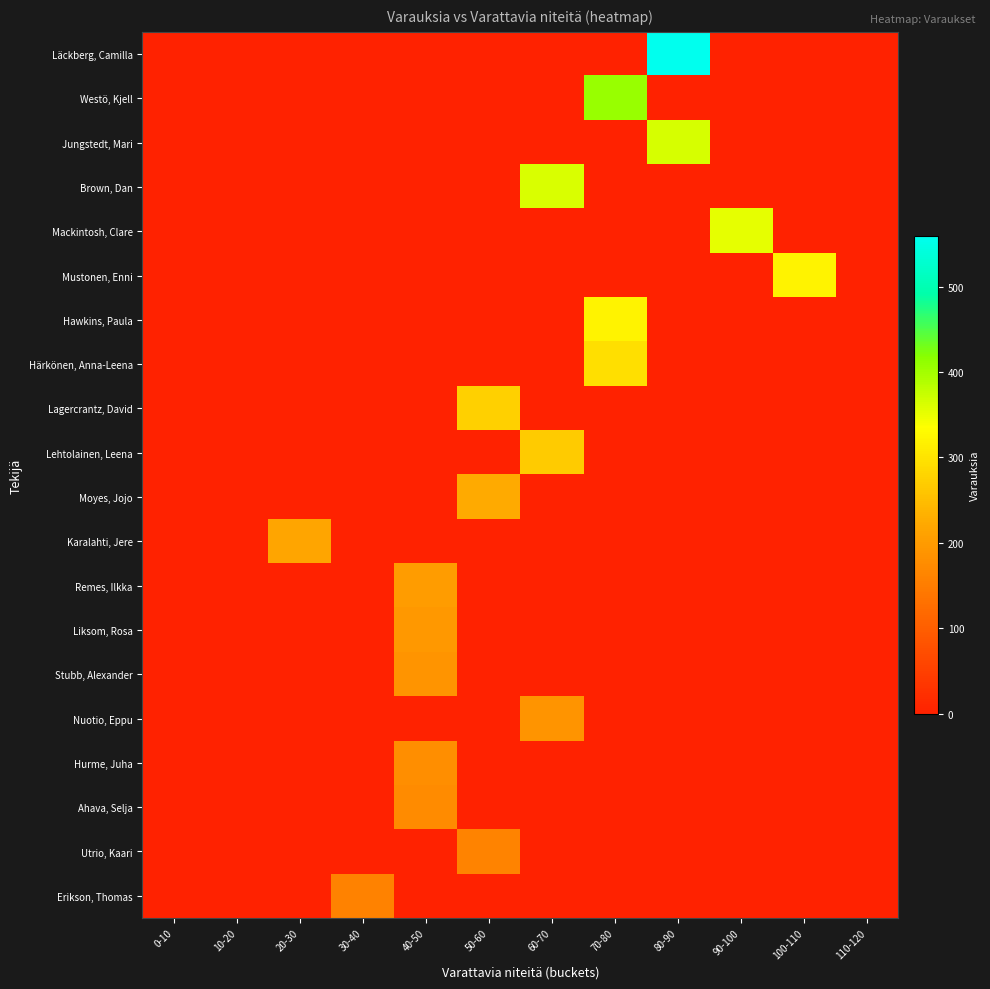

Reading left to right, list all the values displayed in this chart.

Läckberg, Camilla: 0-10=0	10-20=0	20-30=0	30-40=0	40-50=0	50-60=0	60-70=0	70-80=0	80-90=559	90-100=0	100-110=0	110-120=0
Westö, Kjell: 0-10=0	10-20=0	20-30=0	30-40=0	40-50=0	50-60=0	60-70=0	70-80=408	80-90=0	90-100=0	100-110=0	110-120=0
Jungstedt, Mari: 0-10=0	10-20=0	20-30=0	30-40=0	40-50=0	50-60=0	60-70=0	70-80=0	80-90=363	90-100=0	100-110=0	110-120=0
Brown, Dan: 0-10=0	10-20=0	20-30=0	30-40=0	40-50=0	50-60=0	60-70=362	70-80=0	80-90=0	90-100=0	100-110=0	110-120=0
Mackintosh, Clare: 0-10=0	10-20=0	20-30=0	30-40=0	40-50=0	50-60=0	60-70=0	70-80=0	80-90=0	90-100=353	100-110=0	110-120=0
Mustonen, Enni: 0-10=0	10-20=0	20-30=0	30-40=0	40-50=0	50-60=0	60-70=0	70-80=0	80-90=0	90-100=0	100-110=320	110-120=0
Hawkins, Paula: 0-10=0	10-20=0	20-30=0	30-40=0	40-50=0	50-60=0	60-70=0	70-80=319	80-90=0	90-100=0	100-110=0	110-120=0
Härkönen, Anna-Leena: 0-10=0	10-20=0	20-30=0	30-40=0	40-50=0	50-60=0	60-70=0	70-80=294	80-90=0	90-100=0	100-110=0	110-120=0
Lagercrantz, David: 0-10=0	10-20=0	20-30=0	30-40=0	40-50=0	50-60=274	60-70=0	70-80=0	80-90=0	90-100=0	100-110=0	110-120=0
Lehtolainen, Leena: 0-10=0	10-20=0	20-30=0	30-40=0	40-50=0	50-60=0	60-70=267	70-80=0	80-90=0	90-100=0	100-110=0	110-120=0
Moyes, Jojo: 0-10=0	10-20=0	20-30=0	30-40=0	40-50=0	50-60=224	60-70=0	70-80=0	80-90=0	90-100=0	100-110=0	110-120=0
Karalahti, Jere: 0-10=0	10-20=0	20-30=217	30-40=0	40-50=0	50-60=0	60-70=0	70-80=0	80-90=0	90-100=0	100-110=0	110-120=0
Remes, Ilkka: 0-10=0	10-20=0	20-30=0	30-40=0	40-50=201	50-60=0	60-70=0	70-80=0	80-90=0	90-100=0	100-110=0	110-120=0
Liksom, Rosa: 0-10=0	10-20=0	20-30=0	30-40=0	40-50=195	50-60=0	60-70=0	70-80=0	80-90=0	90-100=0	100-110=0	110-120=0
Stubb, Alexander: 0-10=0	10-20=0	20-30=0	30-40=0	40-50=189	50-60=0	60-70=0	70-80=0	80-90=0	90-100=0	100-110=0	110-120=0
Nuotio, Eppu: 0-10=0	10-20=0	20-30=0	30-40=0	40-50=0	50-60=0	60-70=188	70-80=0	80-90=0	90-100=0	100-110=0	110-120=0
Hurme, Juha: 0-10=0	10-20=0	20-30=0	30-40=0	40-50=179	50-60=0	60-70=0	70-80=0	80-90=0	90-100=0	100-110=0	110-120=0
Ahava, Selja: 0-10=0	10-20=0	20-30=0	30-40=0	40-50=174	50-60=0	60-70=0	70-80=0	80-90=0	90-100=0	100-110=0	110-120=0
Utrio, Kaari: 0-10=0	10-20=0	20-30=0	30-40=0	40-50=0	50-60=160	60-70=0	70-80=0	80-90=0	90-100=0	100-110=0	110-120=0
Erikson, Thomas: 0-10=0	10-20=0	20-30=0	30-40=159	40-50=0	50-60=0	60-70=0	70-80=0	80-90=0	90-100=0	100-110=0	110-120=0